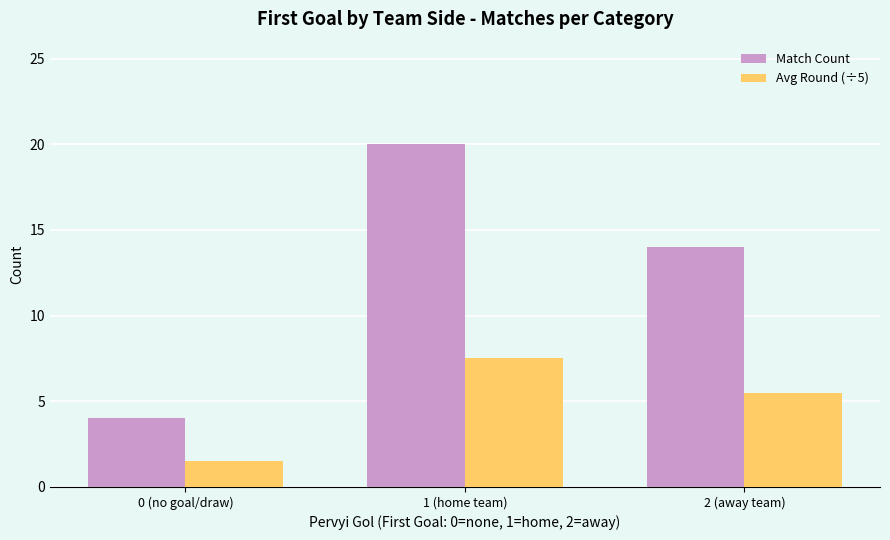

What is the difference between the maximum and minimum values in the Avg Round (÷5) series?

6.0